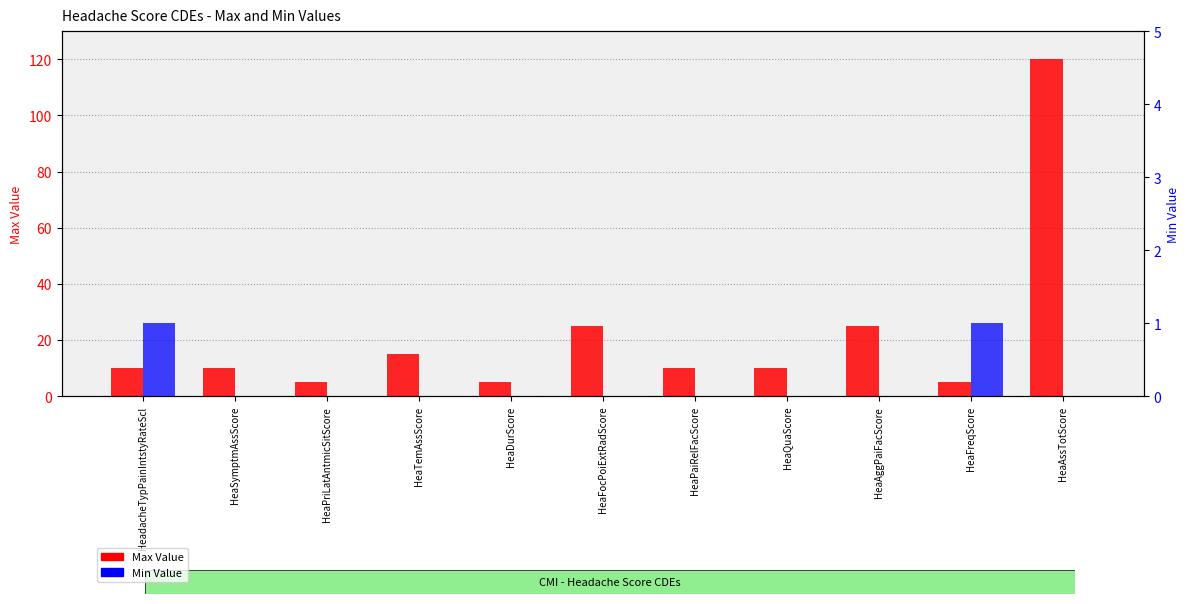

Is the value of Max Value at HeaSymptmAssScore greater than the value of Min Value at HeaPriLatAntmicSitScore?

Yes